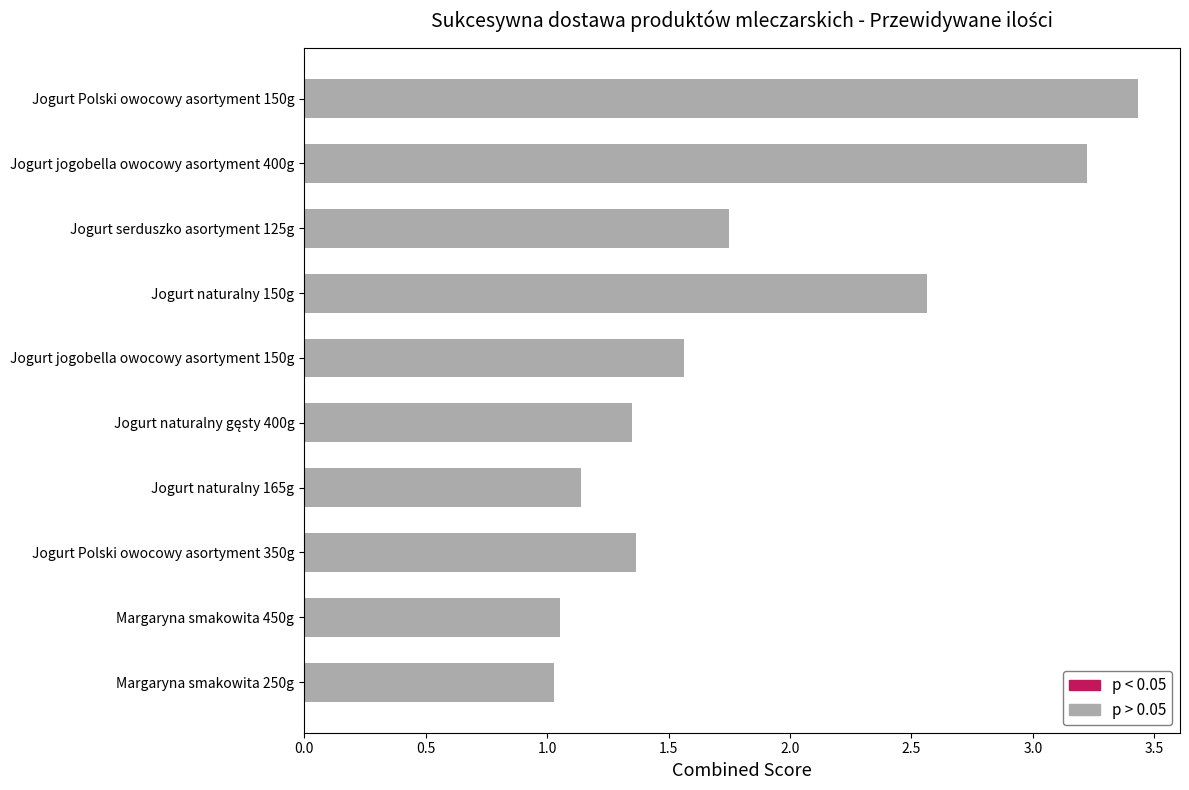

Rank the categories by value from lowest to highest.

Margaryna smakowita 250g, Margaryna smakowita 450g, Jogurt naturalny 165g, Jogurt naturalny gęsty 400g, Jogurt Polski owocowy asortyment 350g, Jogurt jogobella owocowy asortyment 150g, Jogurt serduszko asortyment 125g, Jogurt naturalny 150g, Jogurt jogobella owocowy asortyment 400g, Jogurt Polski owocowy asortyment 150g